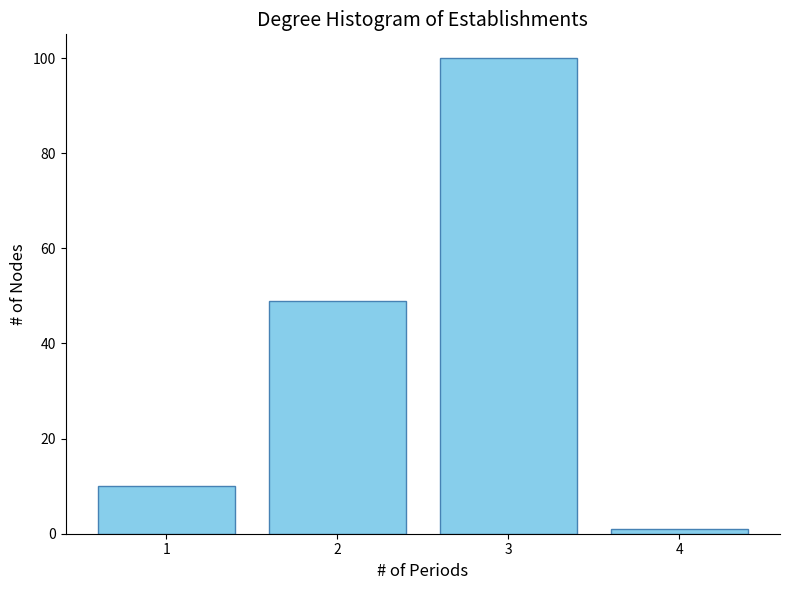

Reading left to right, transcribe all the data shown in this chart.

10	49	100	1